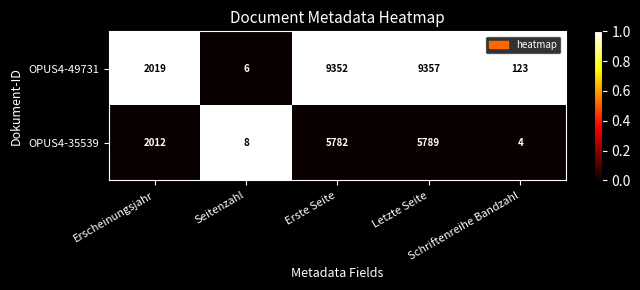

Which category has the lowest value across all series?

Schriftenreihe Bandzahl